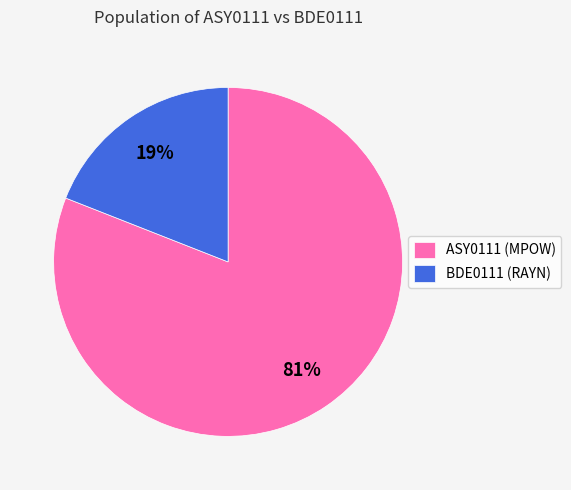

The ASY0111 (MPOW) slice represents 81% of the pie. True or false?

True